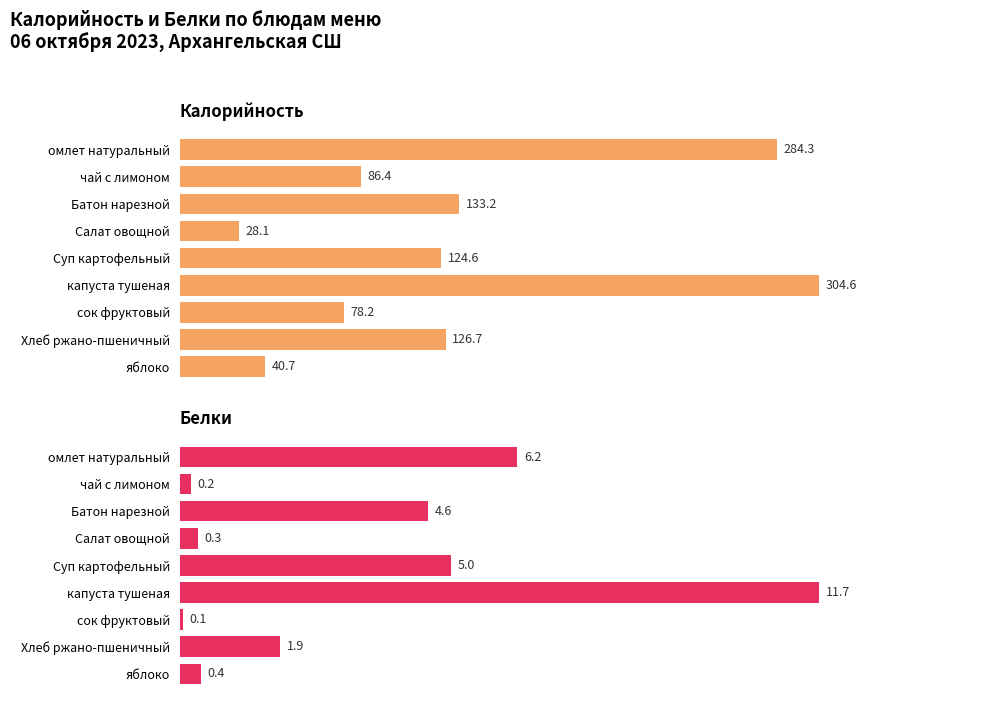

What is the difference between the maximum and second lowest values in the Белки series?

11.5